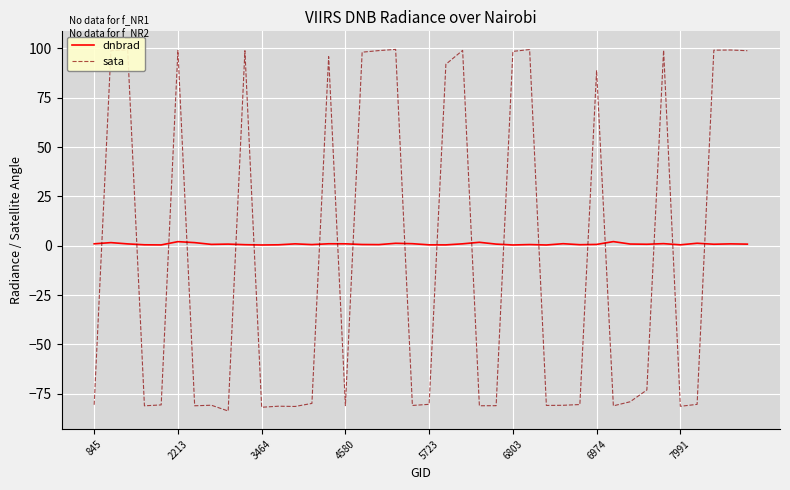

Which series has the widest spread of values?

sata